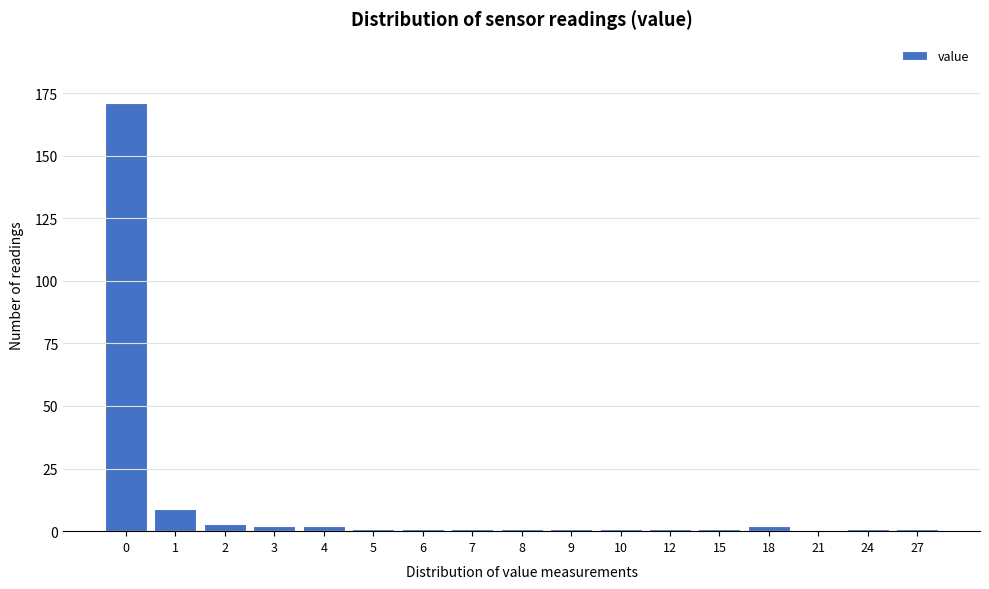

Reading left to right, what are all the values shown in this chart?

0=171	1=9	2=3	3=2	4=2	5=1	6=1	7=1	8=1	9=1	10=1	12=1	15=1	18=2	21=0	24=1	27=1